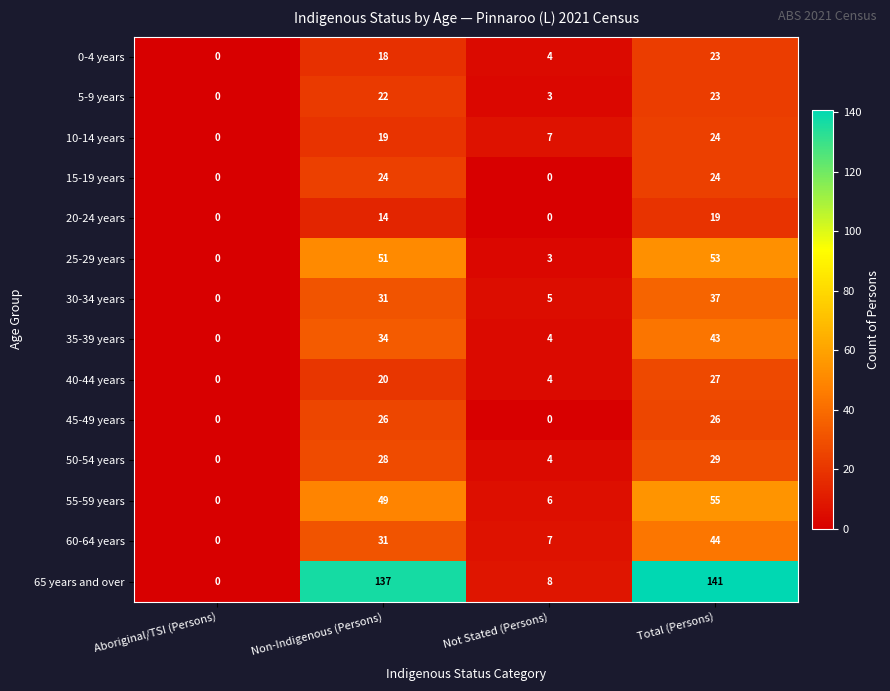

Count the number of data series in this chart.

14